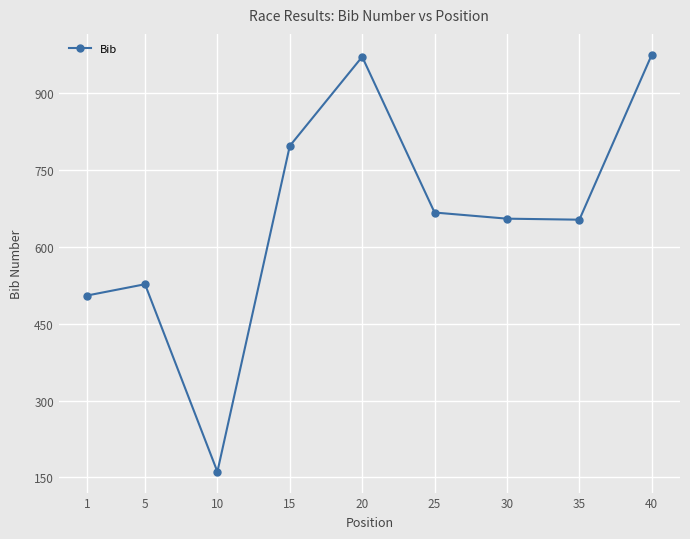

Which has a higher value, 30 or 5?

30